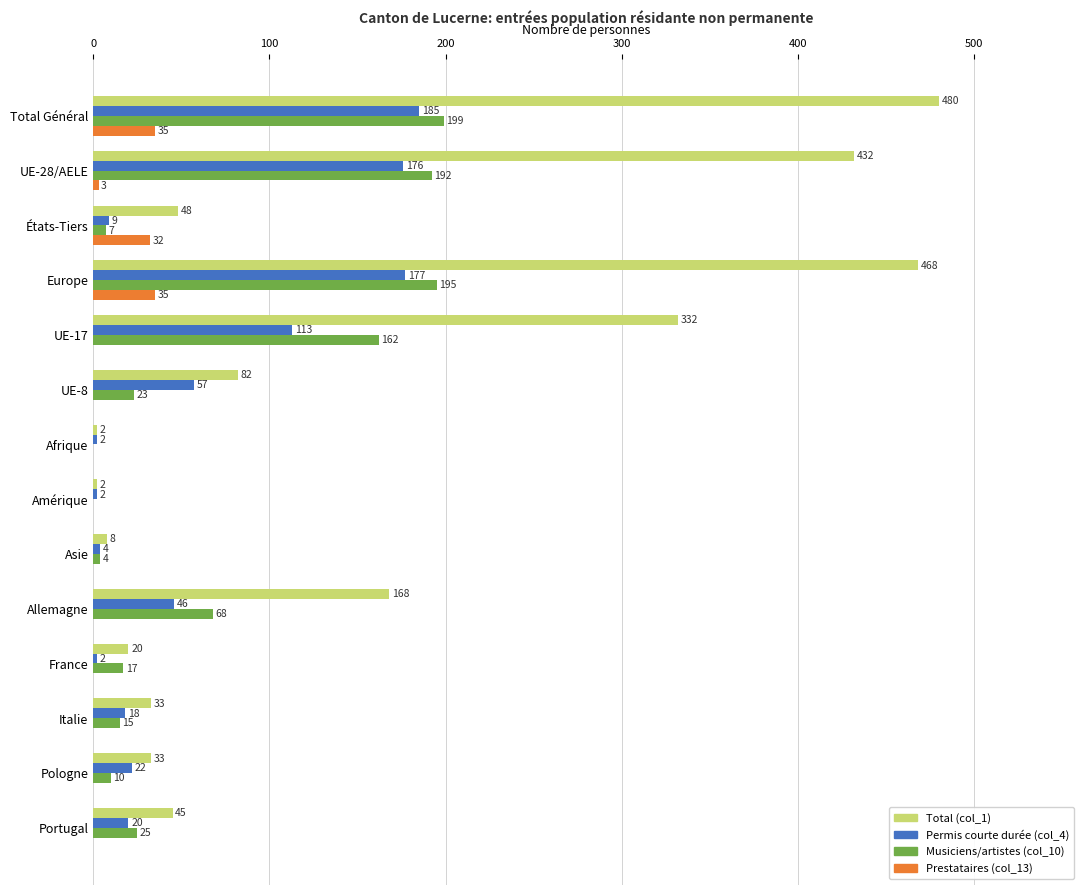

True or false: Total (col_1) has a value of 48 at États-Tiers.

True